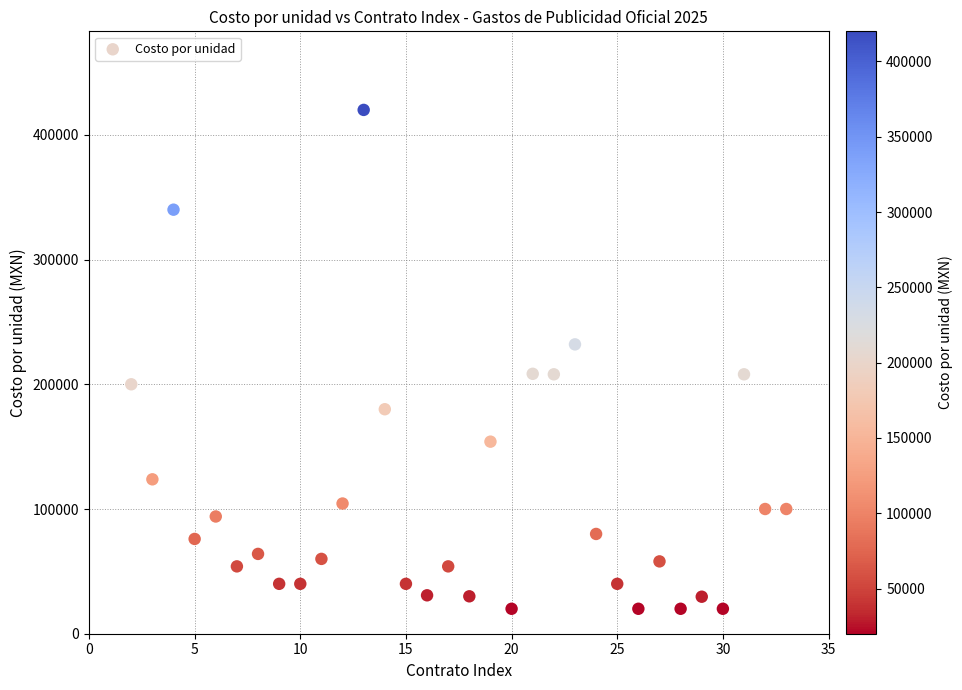

What is the range of X values (max minus min)?

31.0